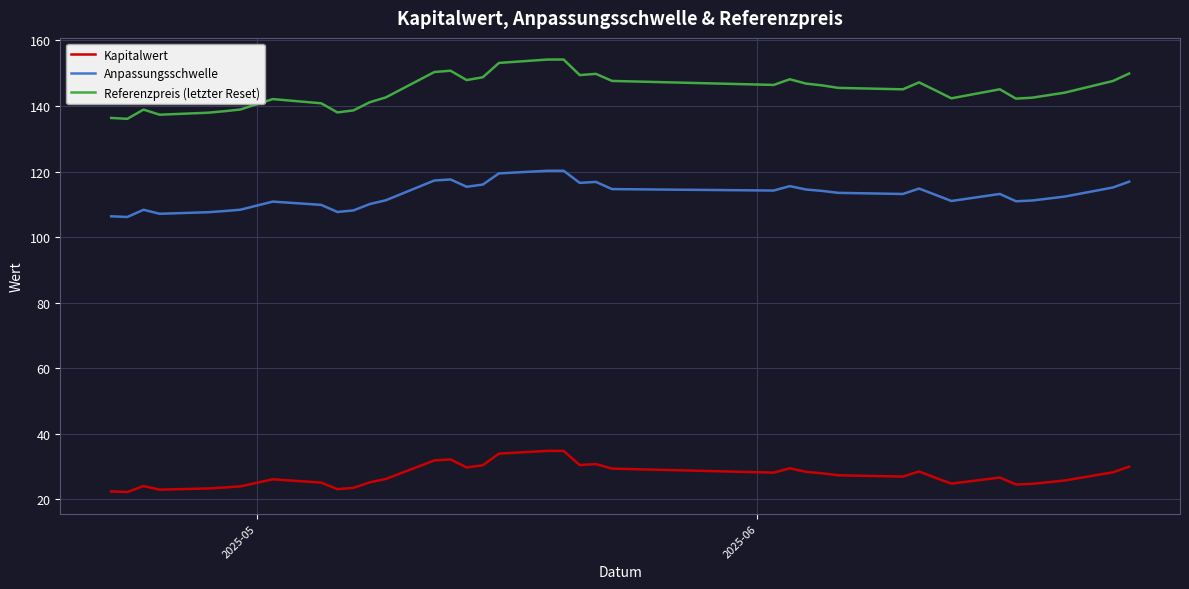

Which series has the largest range (max minus min)?

Referenzpreis (letzter Reset)